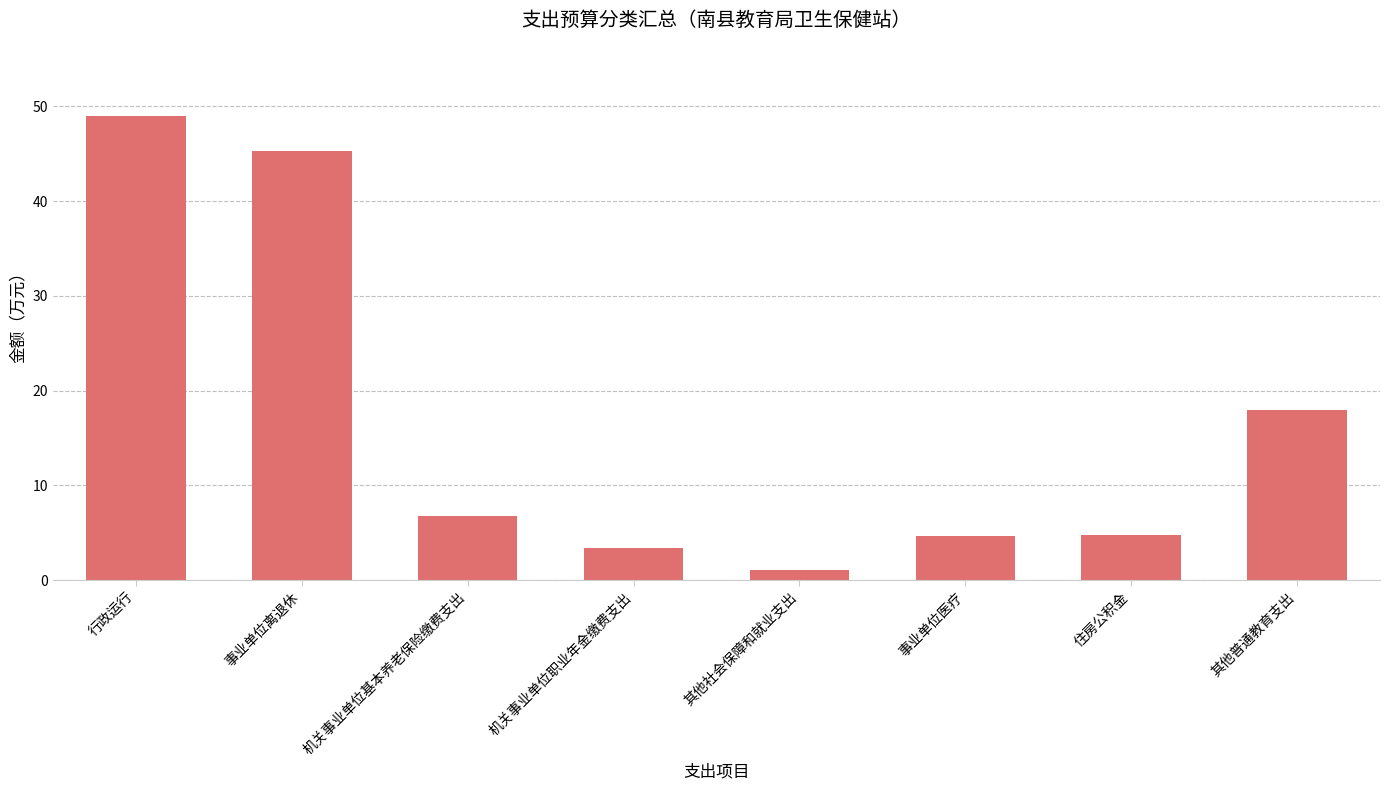

Does the chart contain stacked bars?

No